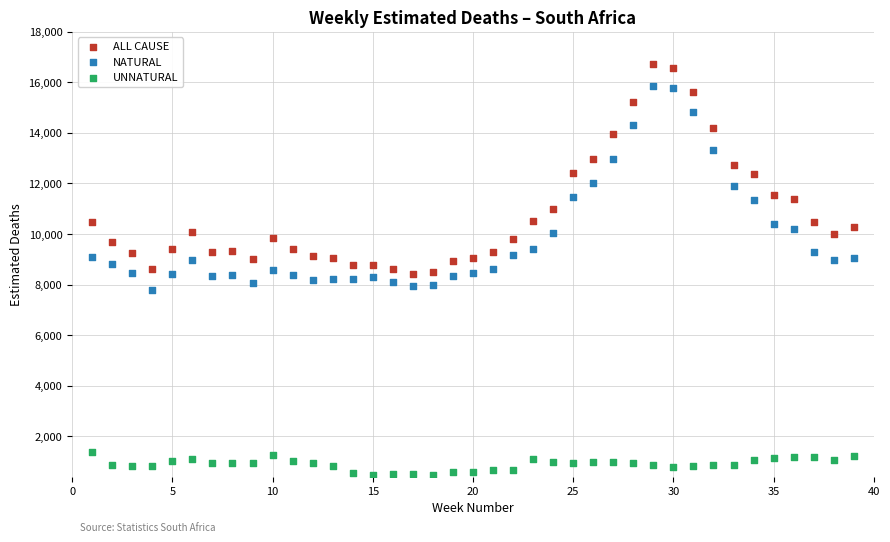

Across all data points, what is the range of X values (max minus min)?

38.0